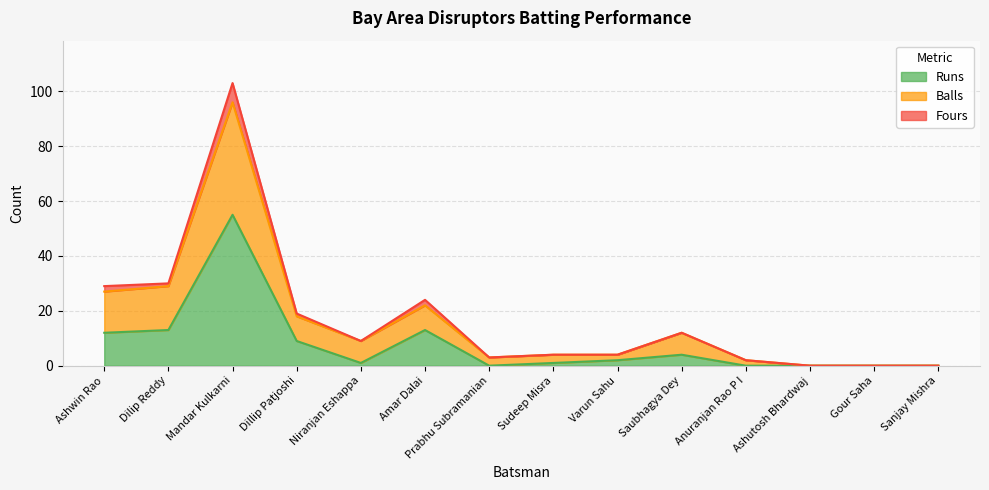

True or false: Fours and Balls intersect in this chart.

False